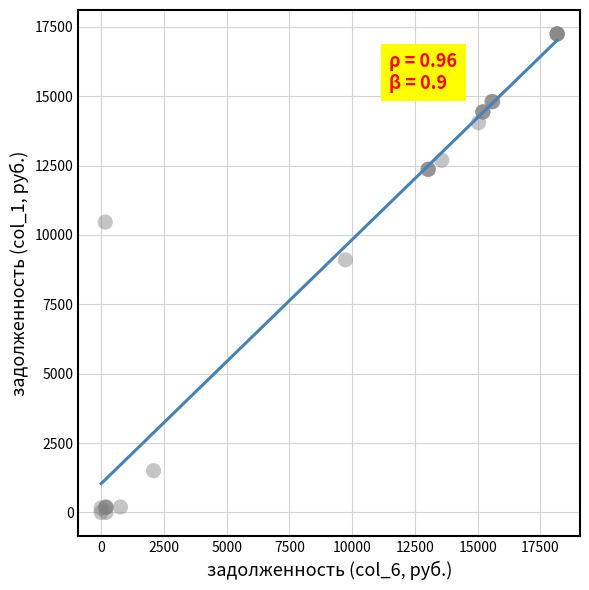

What Y value in the scatter plot is closest to 8622?

9101.9